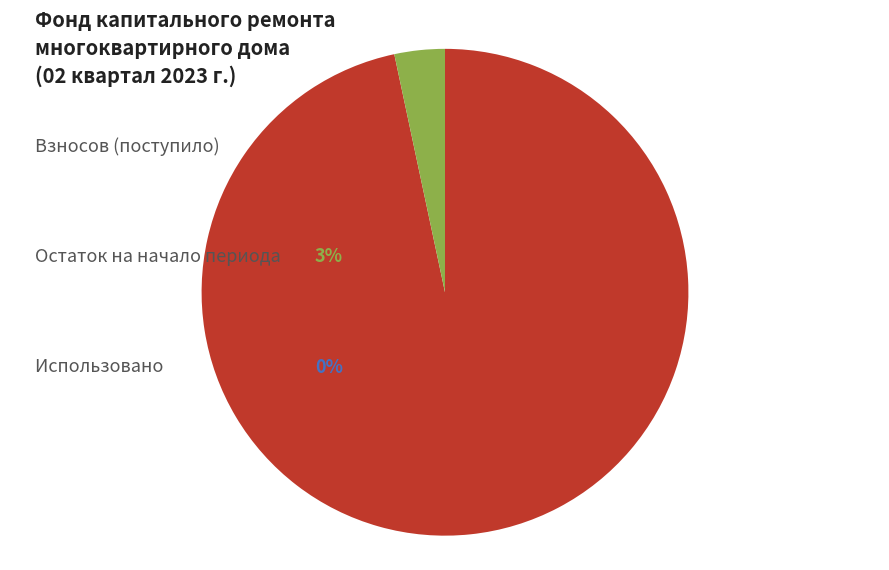

Is there any slice that represents more than half of the pie?

Yes